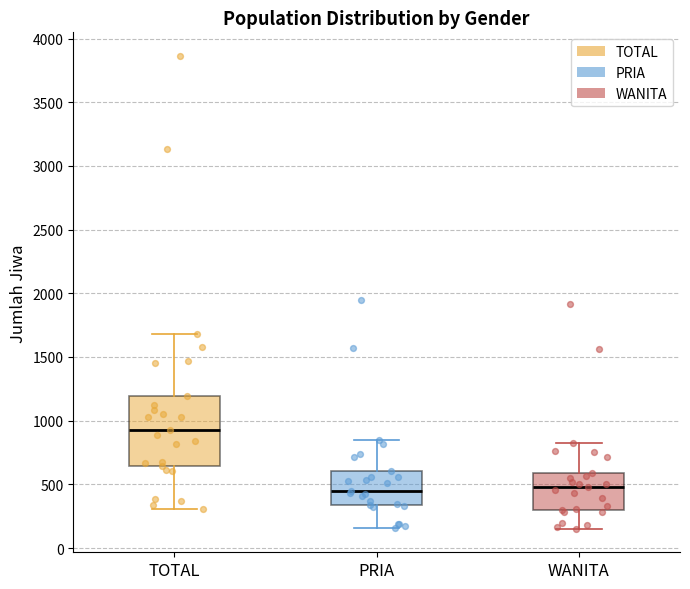

Where does the median line of the box for WANITA sit on the y-axis? The values are not printed on the chart, so give them approximately, as read against the axis.

500